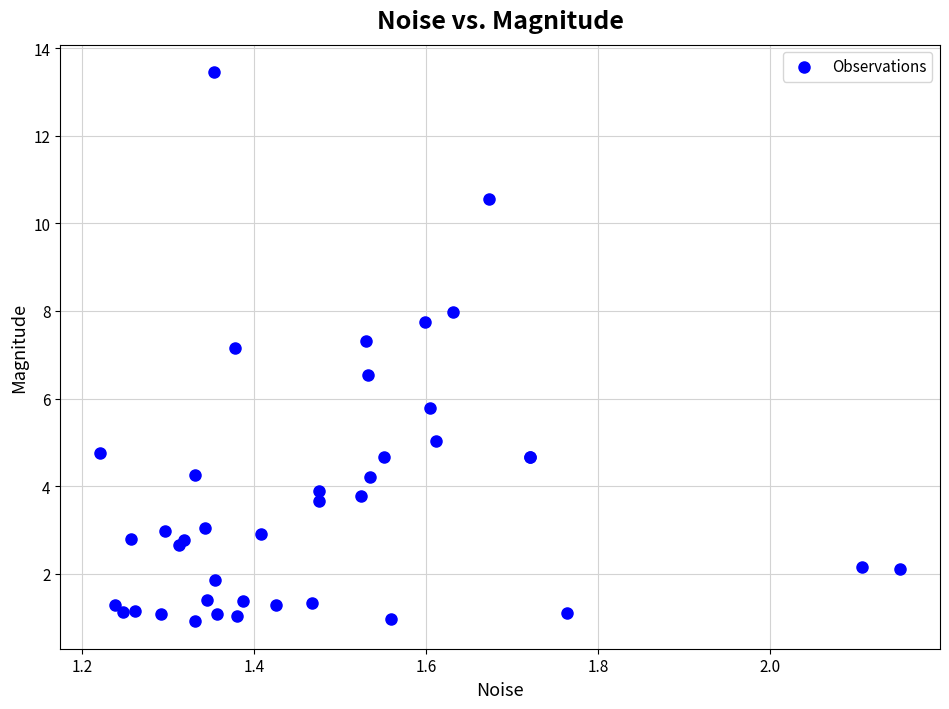

What Y value in the scatter plot is closest to 7?

7.2